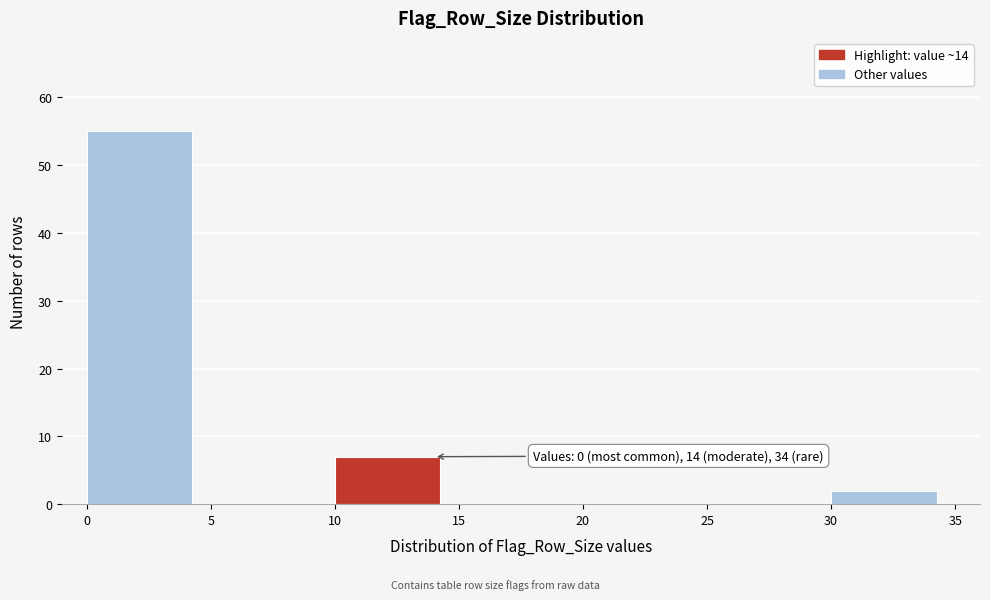

Which range on the x-axis has the tallest bar?

0 to 5